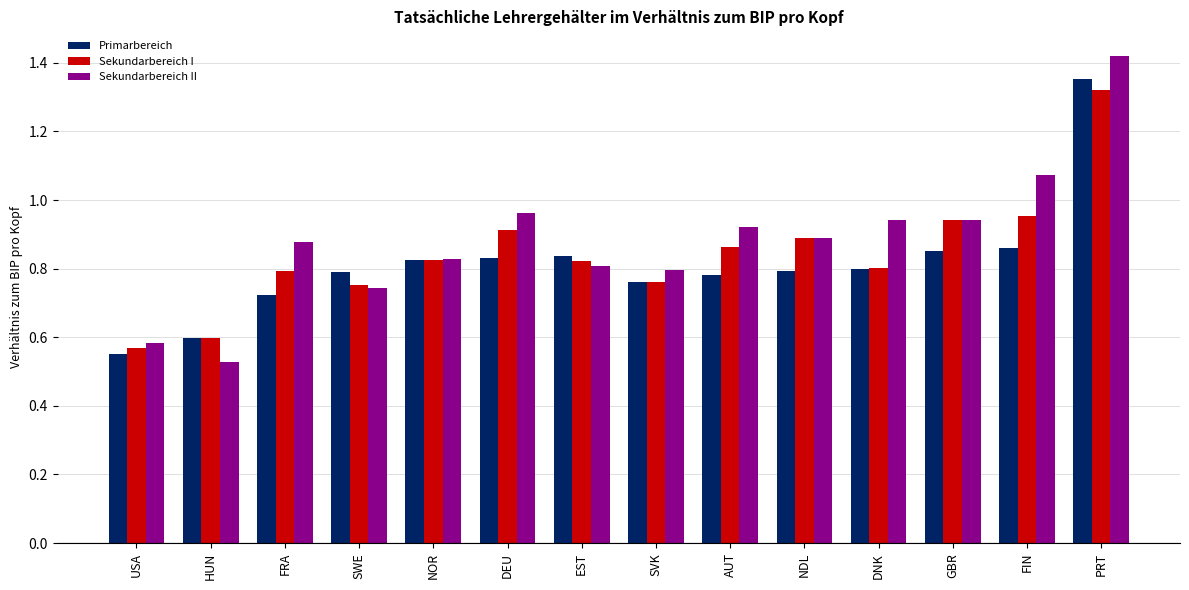

What position from the right is NOR?

10